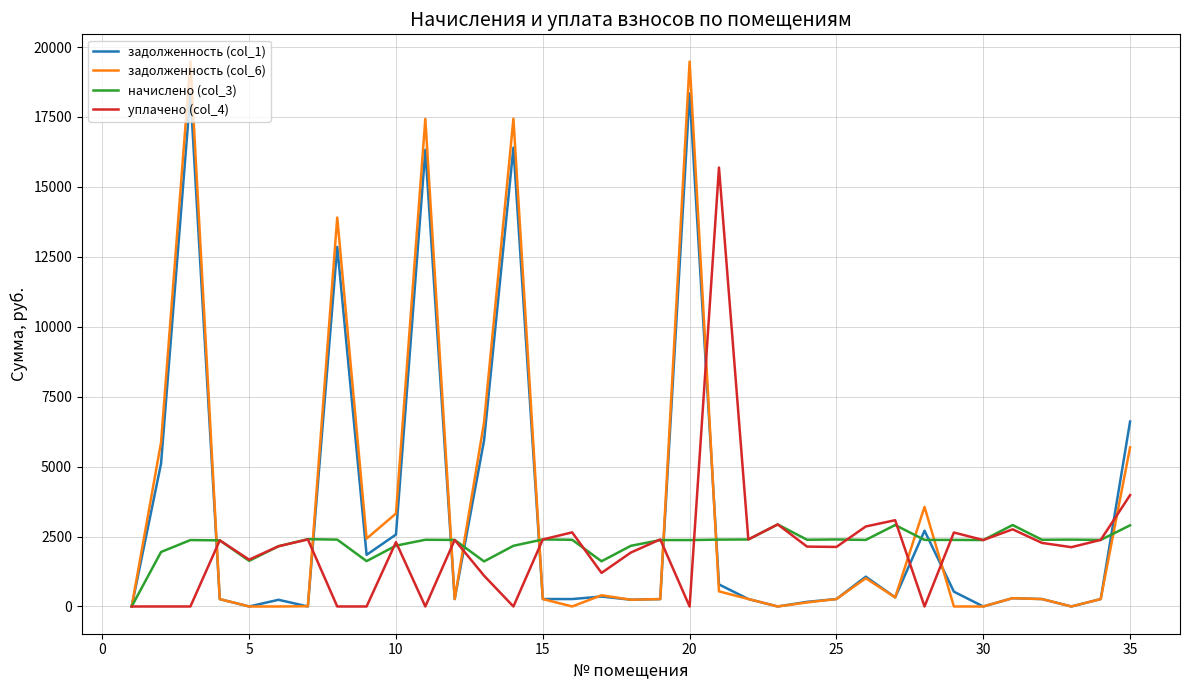

True or false: уплачено (col_4) has more than 0 interior local peaks.

True